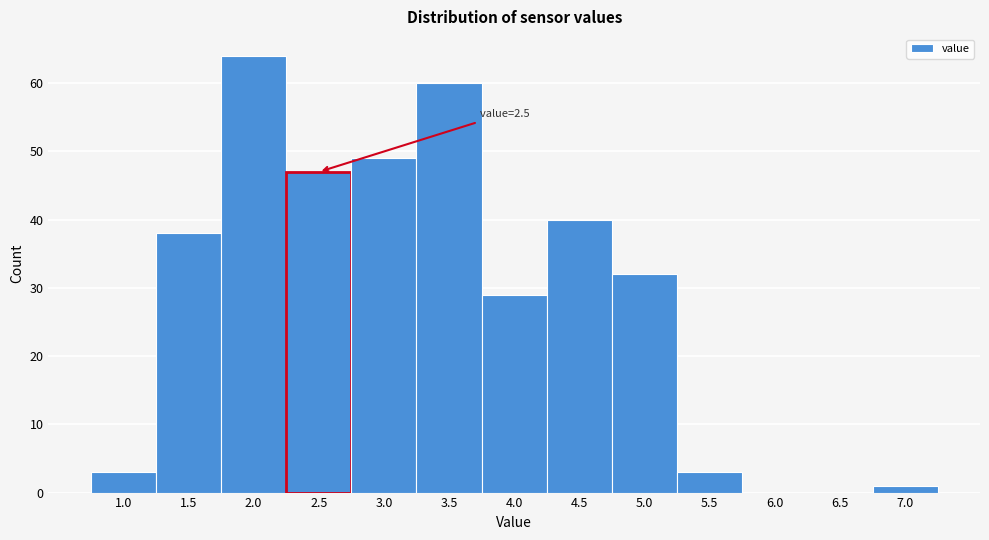

Reading right to left, transcribe all the data shown in this chart.

7.0=1	6.5=0	6.0=0	5.5=3	5.0=32	4.5=40	4.0=29	3.5=60	3.0=49	2.5=47	2.0=64	1.5=38	1.0=3